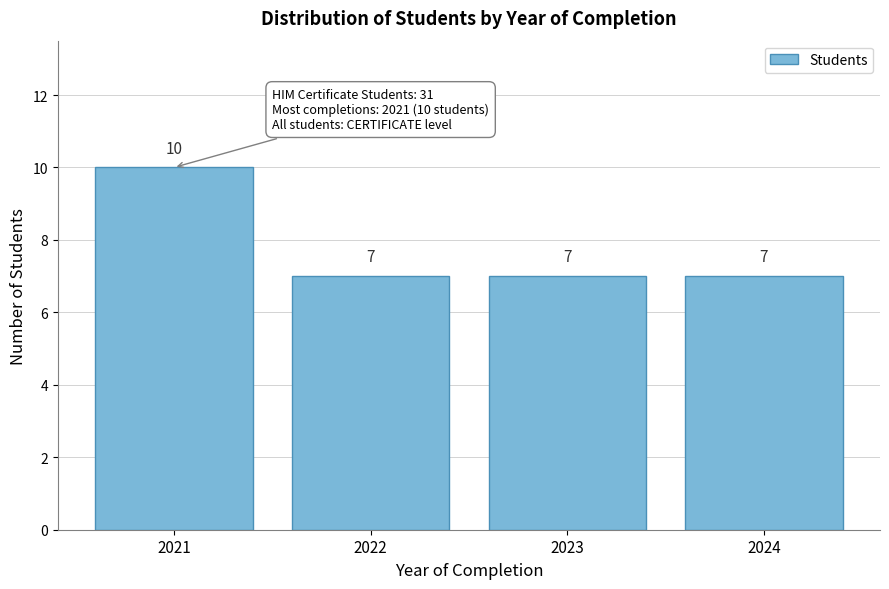

Reading left to right, extract all data points from this chart.

10	7	7	7